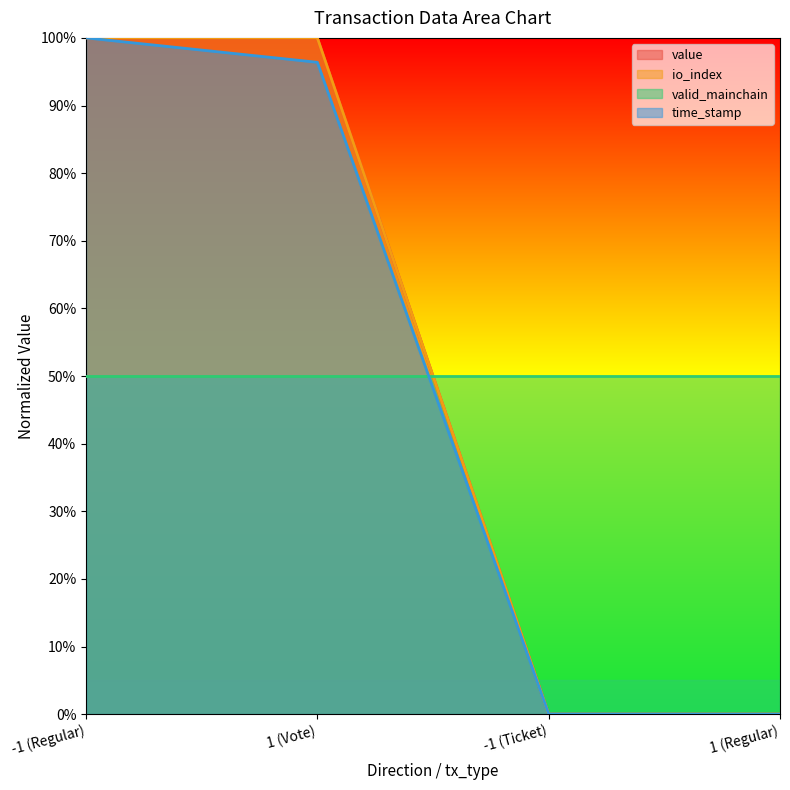

Which has a higher value, -1 (Regular) or -1 (Ticket)?

-1 (Regular)